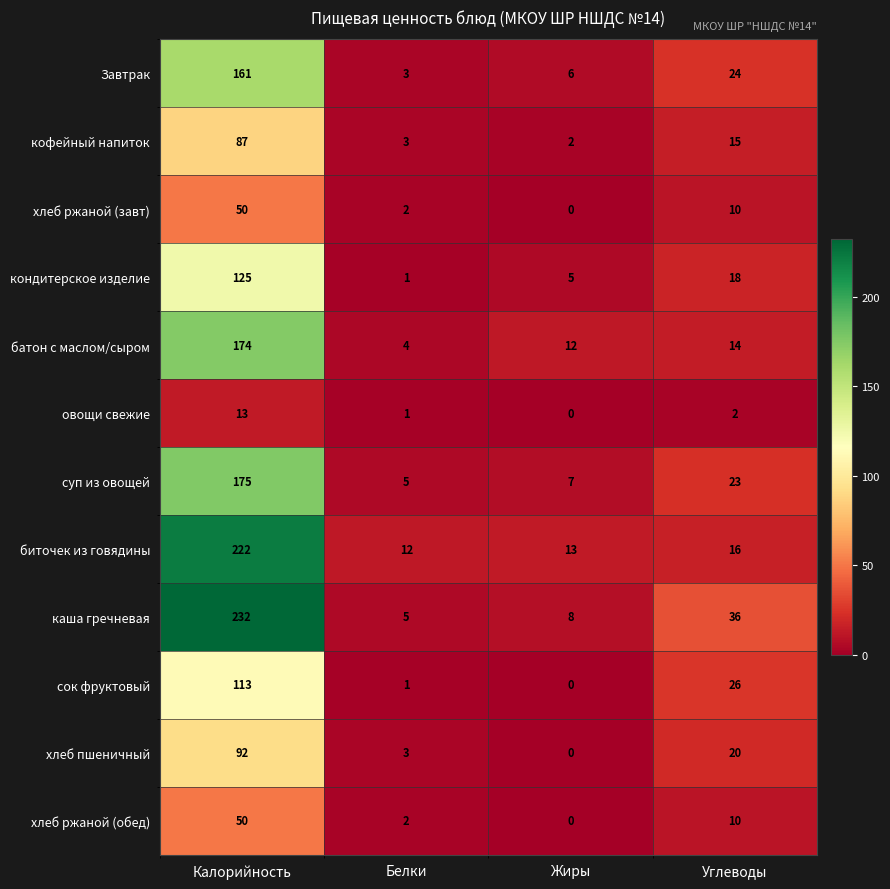

True or false: хлеб ржаной (обед) has a value of 50 at Калорийность.

True